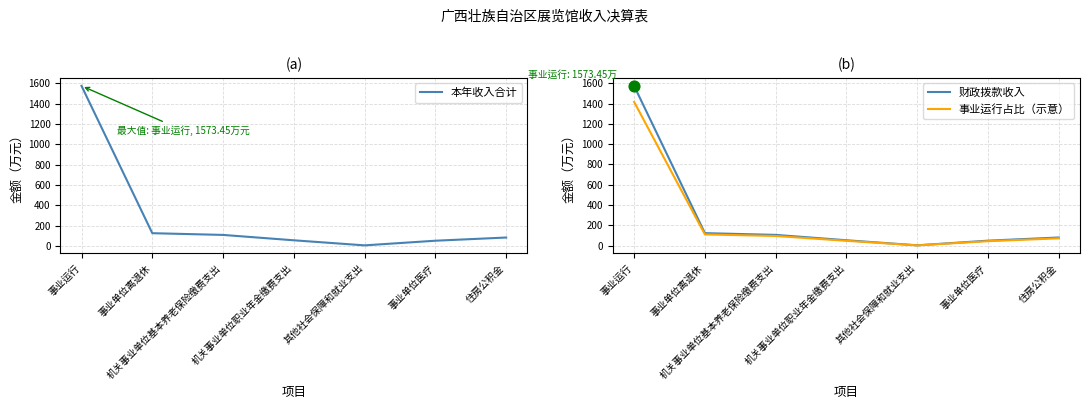

Which series has the largest total across all categories?

本年收入合计